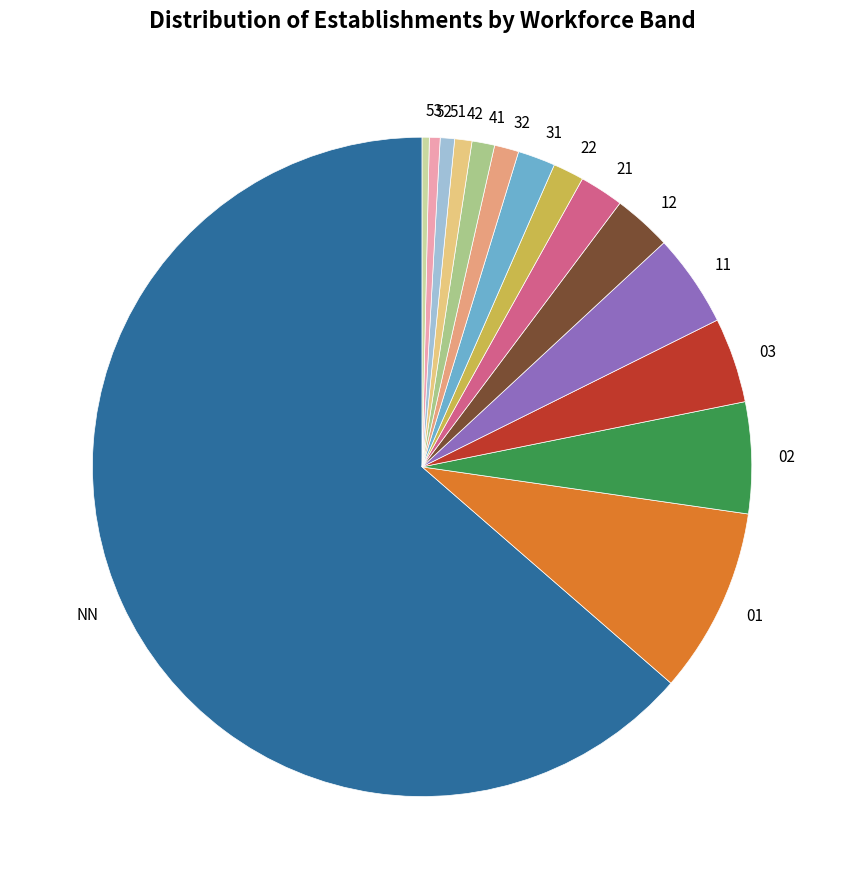

Which has a higher value, 52 or 21?

21